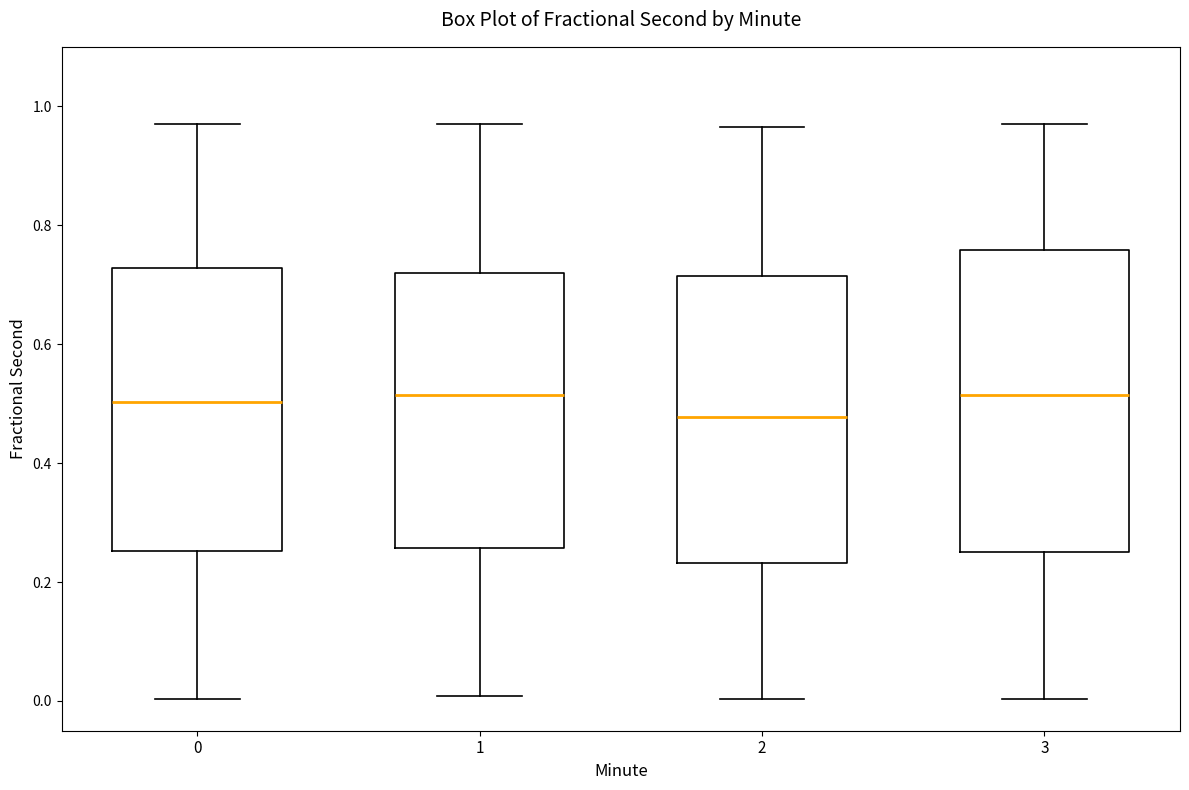

Comparing the boxes themselves (not the whiskers), which one is the tallest?

3